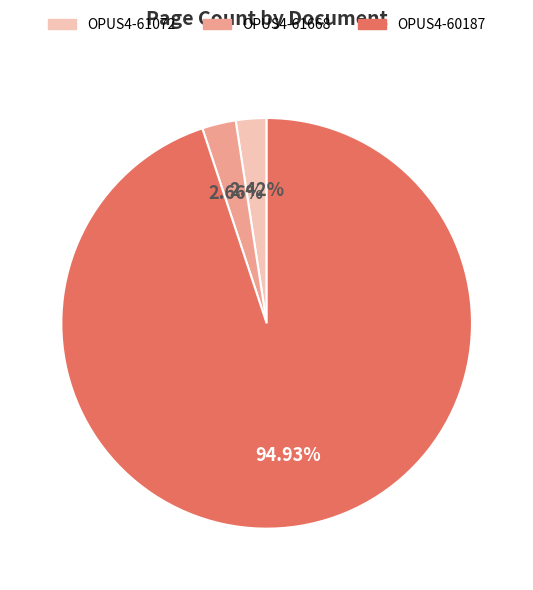

True or false: OPUS4-61072 accounts for 13% of the total.

False